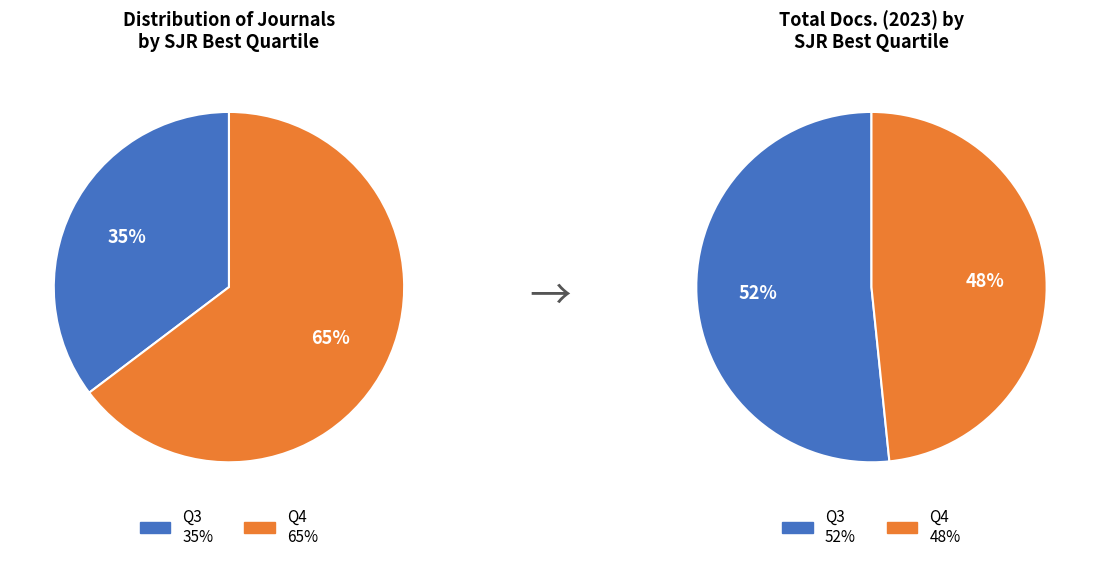

Which has a higher value, Q3 or Q4?

Q4